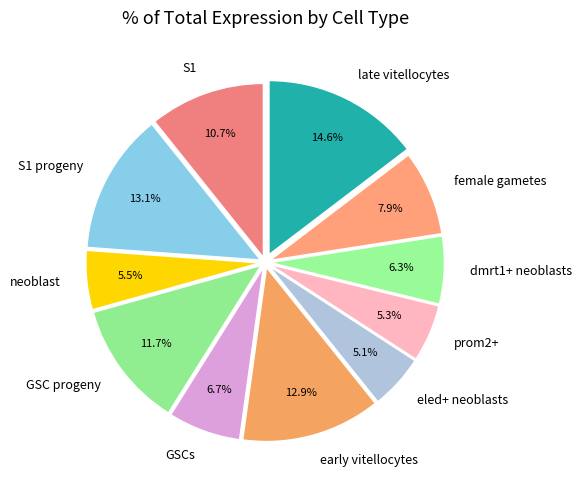

How much of the chart is everything except eled+ neoblasts?

94.9%